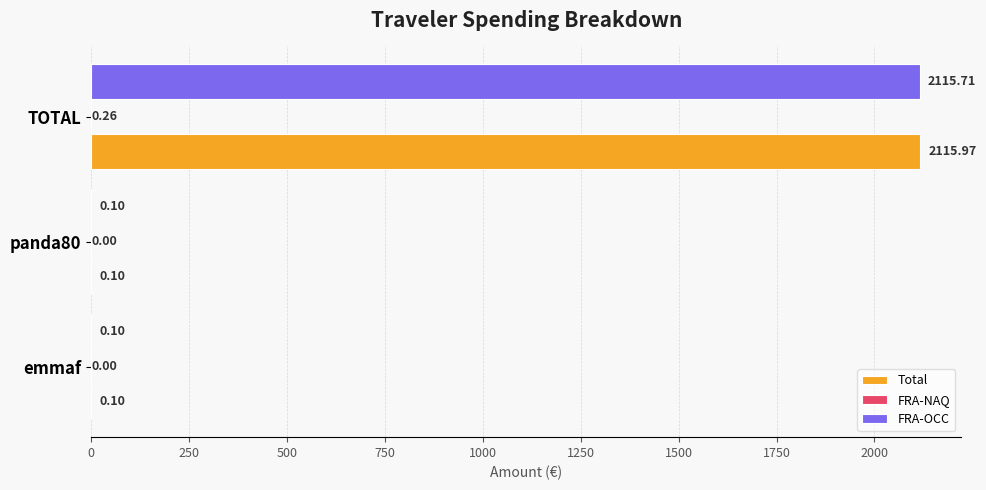

How many categories are shown in the chart?

3